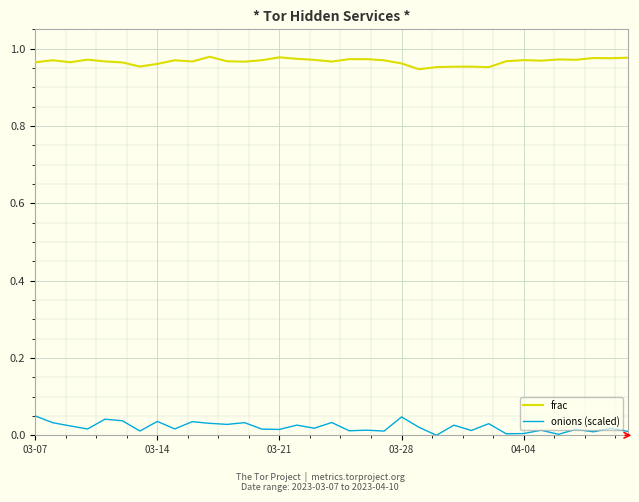

True or false: onions (scaled) and frac intersect in this chart.

False